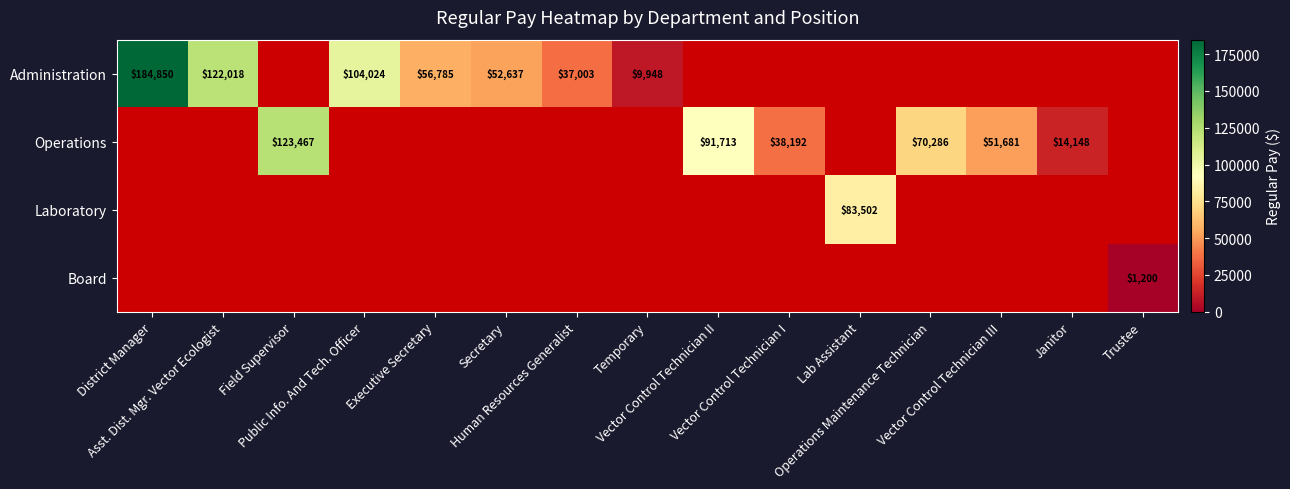

Is the value of Administration at Temporary greater than the value of Board at Trustee?

Yes